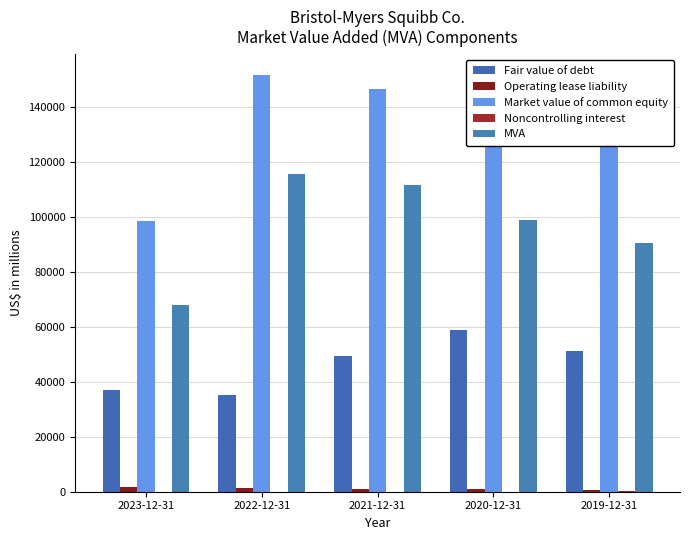

What is the difference between the MVA values at 2019-12-31 and 2022-12-31?

25097